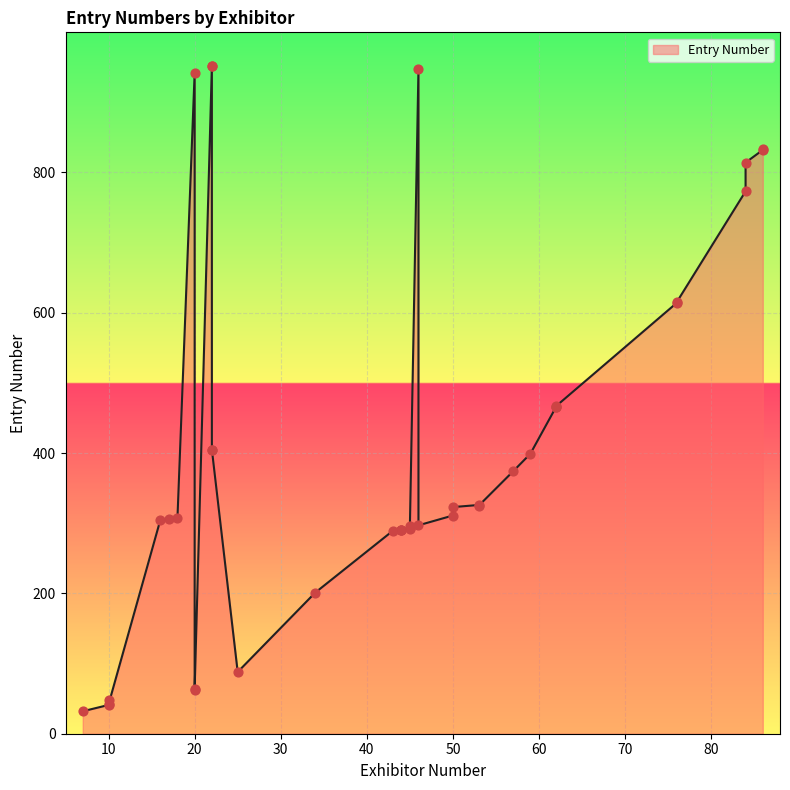

Approximately how many times larger is the value at 50 compared to 7?

9.7